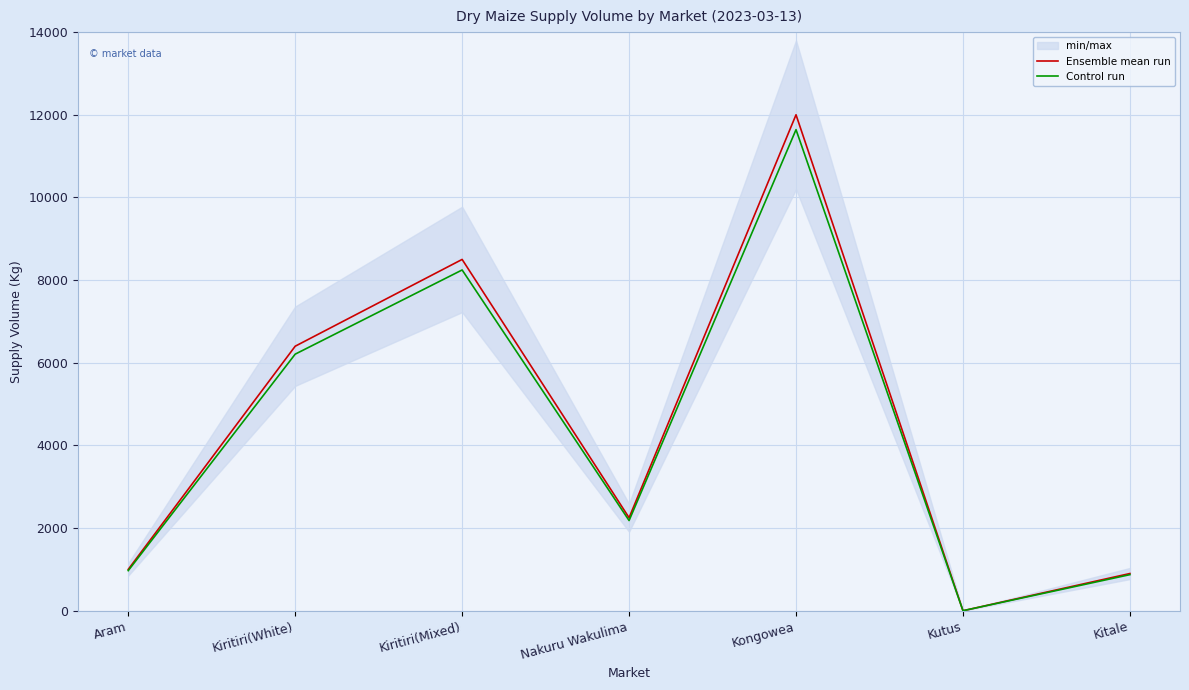

True or false: Control run and Ensemble mean run cross at least once.

False